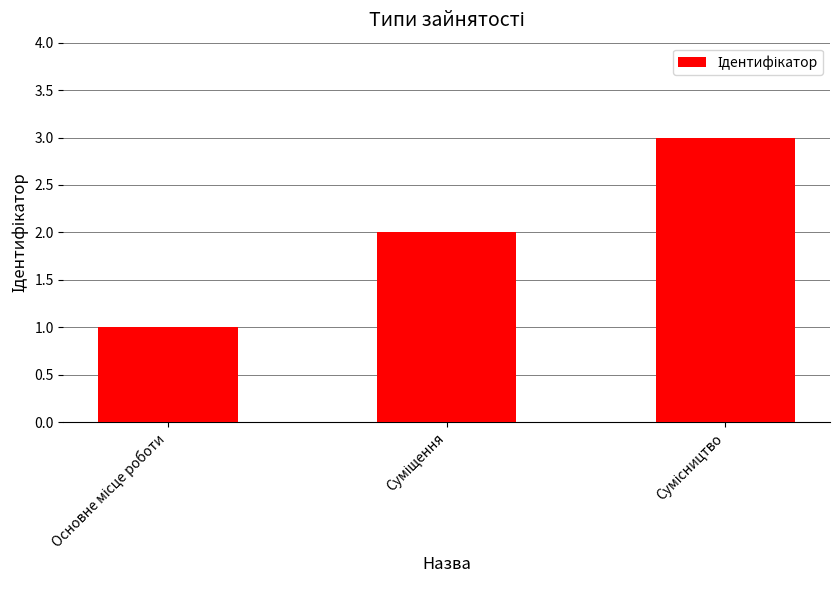

What is the sum of all values?

6